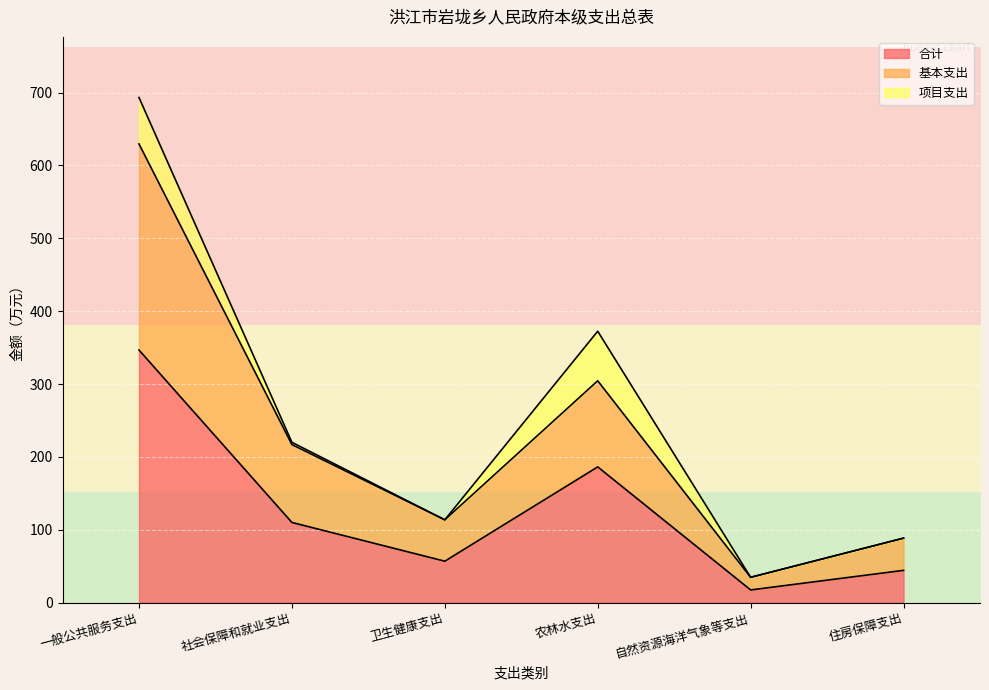

Is it true that 基本支出 equals 113.6 at 卫生健康支出?

True